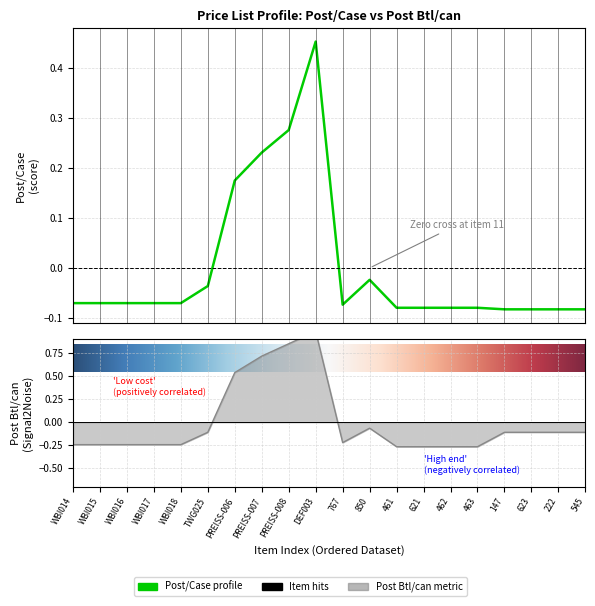

What is the label of the 5th point from the right?

463